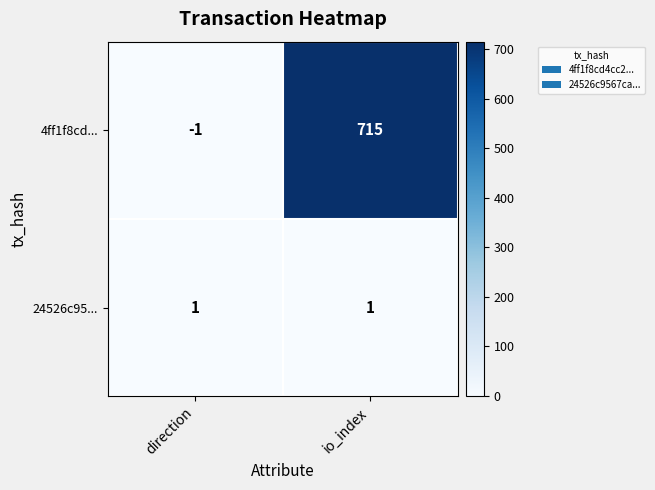

Which series changed the most between direction and io_index?

4ff1f8cd...